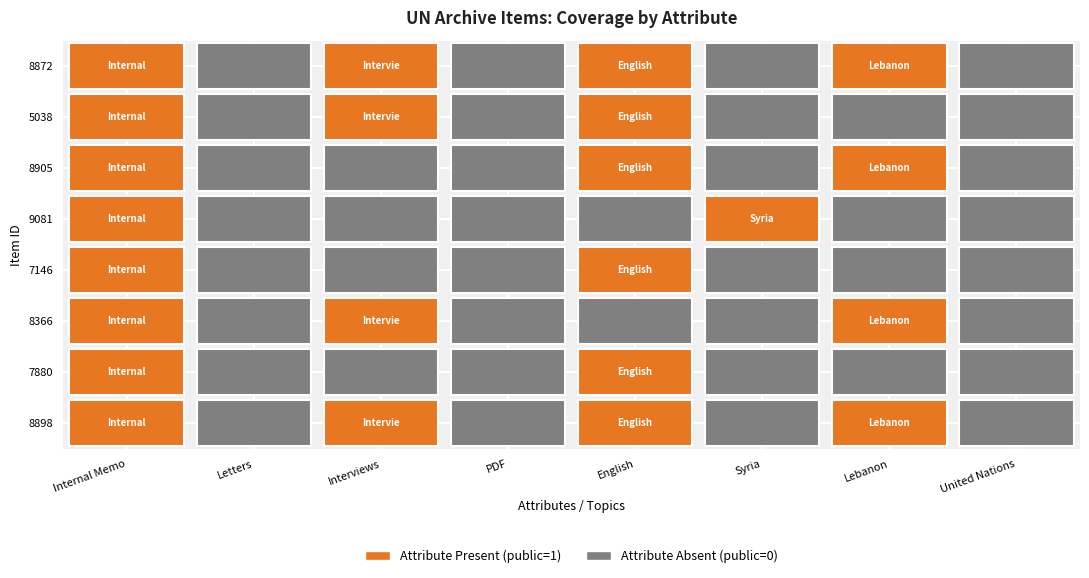

List the series in order of their peak value, lowest first.

8872, 5038, 8905, 9081, 7146, 8366, 7880, 8898